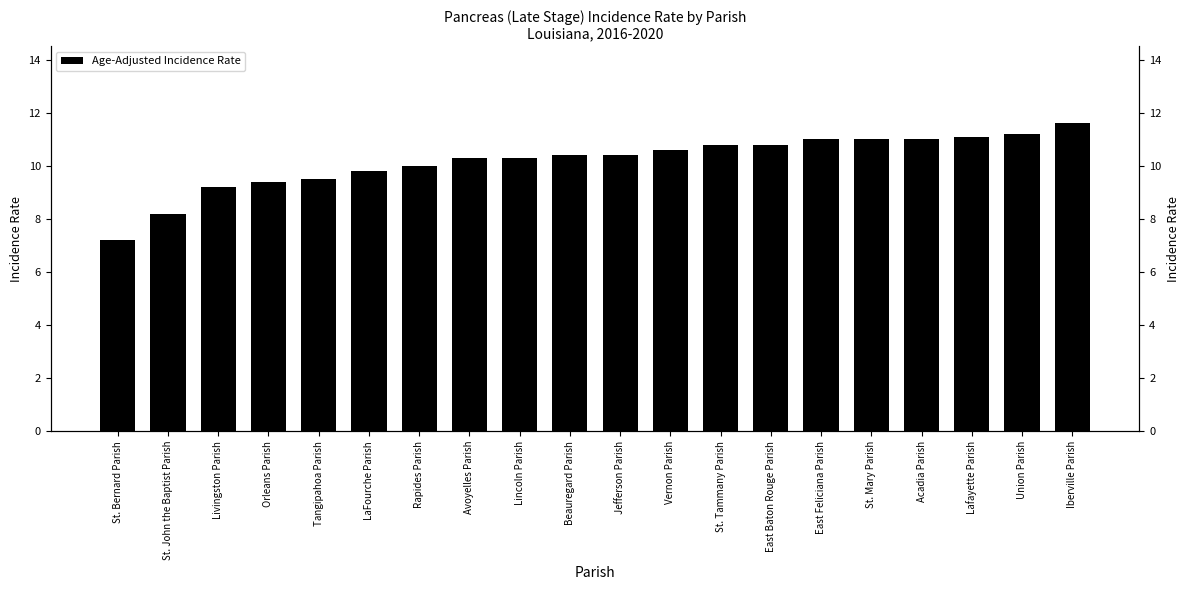

How many categories are shown in the chart?

20